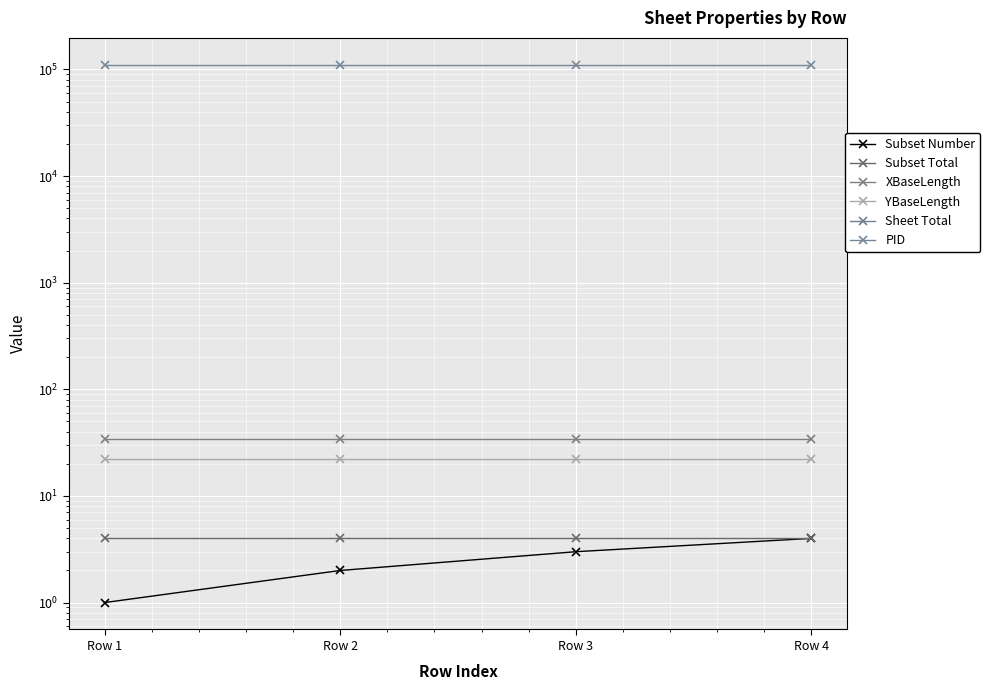

Rank the series by their maximum value, from lowest to highest.

Sheet Total, Subset Number, Subset Total, YBaseLength, XBaseLength, PID